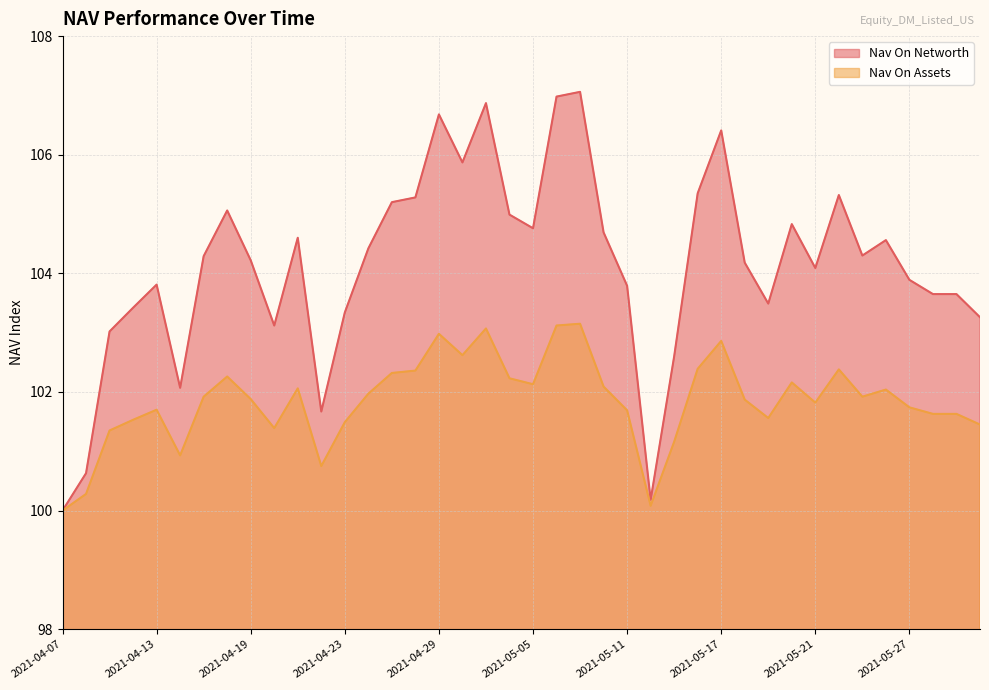

What is the spread (max minus min) of values at 2021-05-07?

3.9